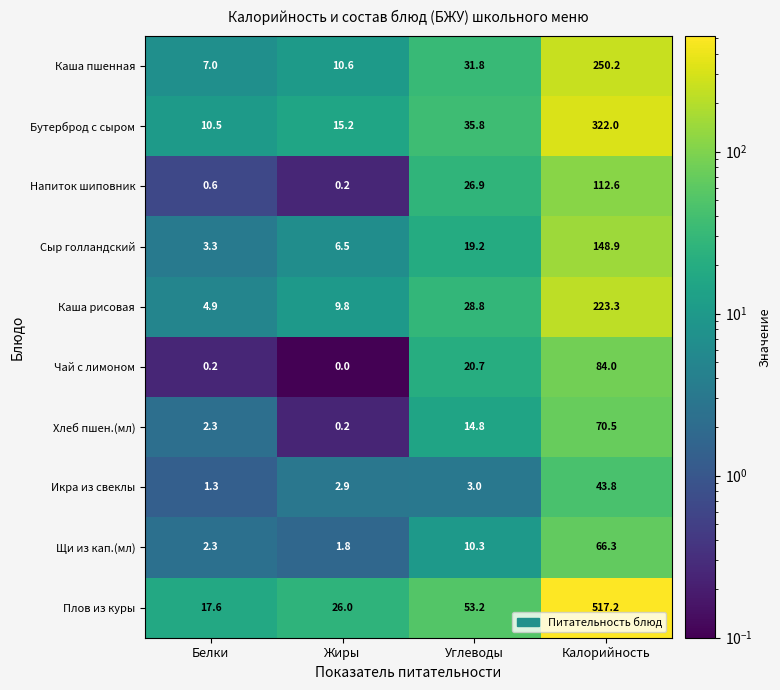

What is the sum of all Плов из куры values?

614.0